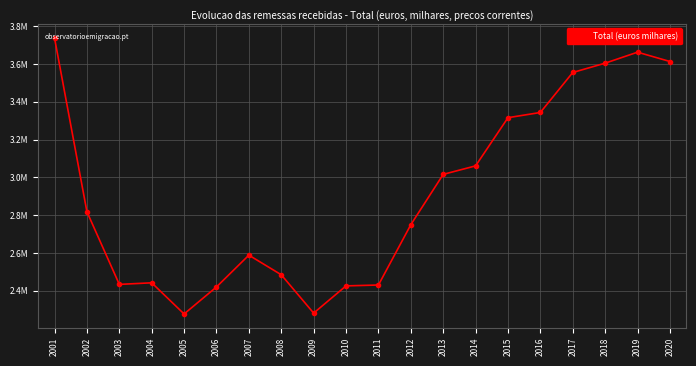

Is this an area chart (filled region under the line)?

No